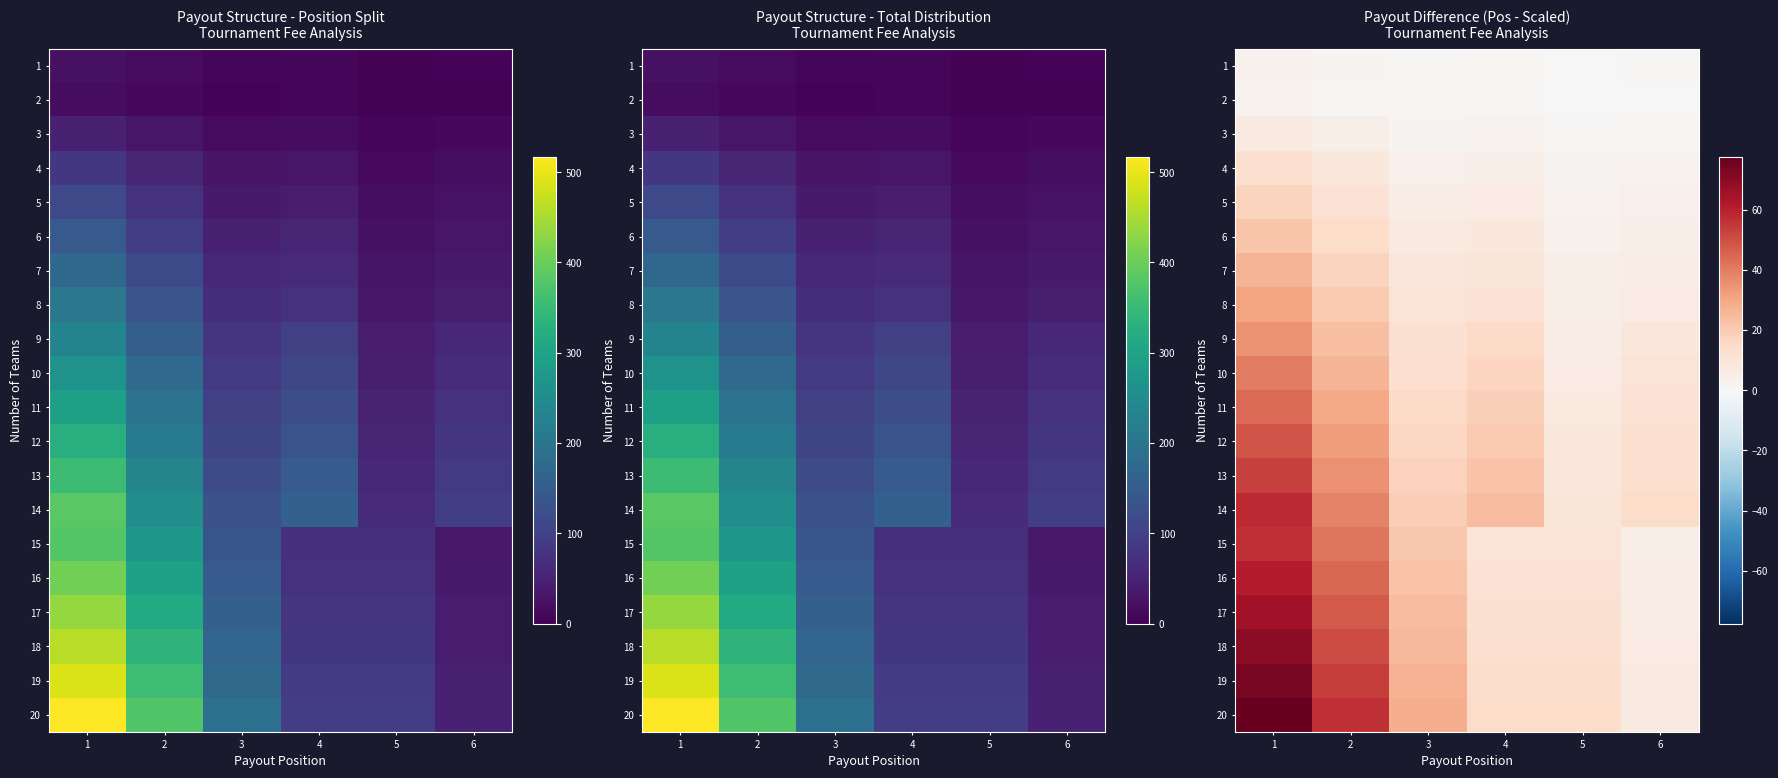

The value of 14 at 5 is 9.6. True or false?

True